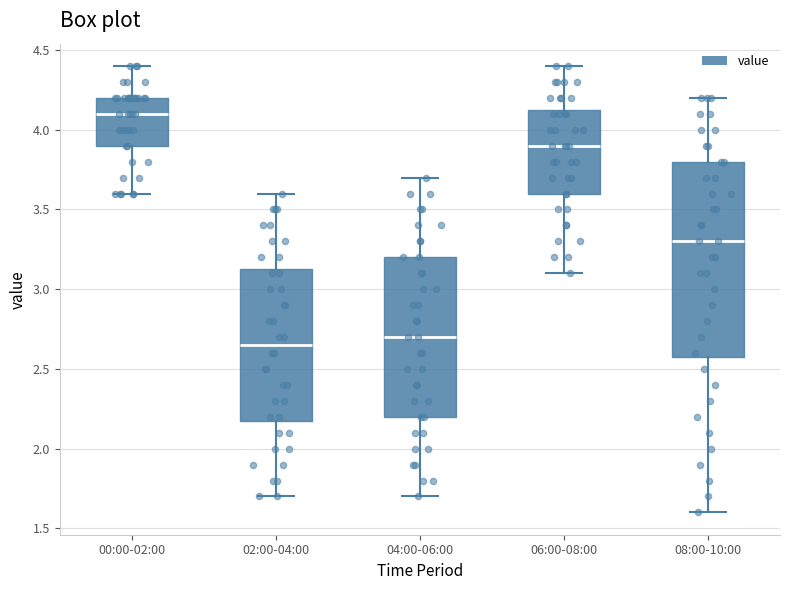

Which box has the highest median line?

00:00-02:00